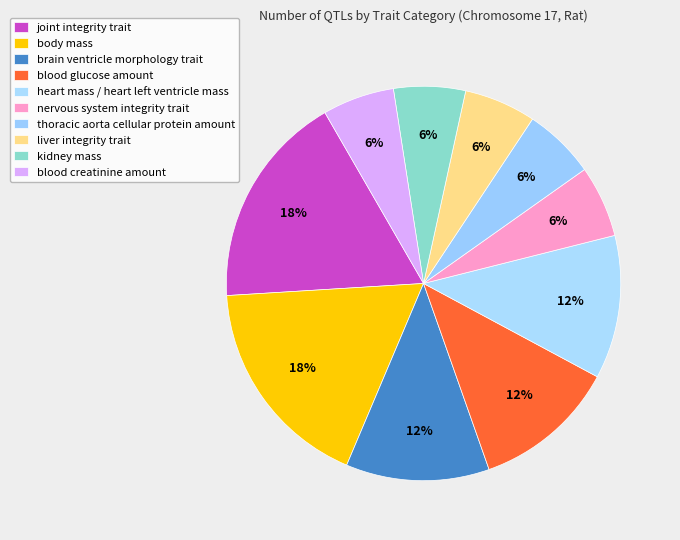

How many slices are in this pie chart?

10